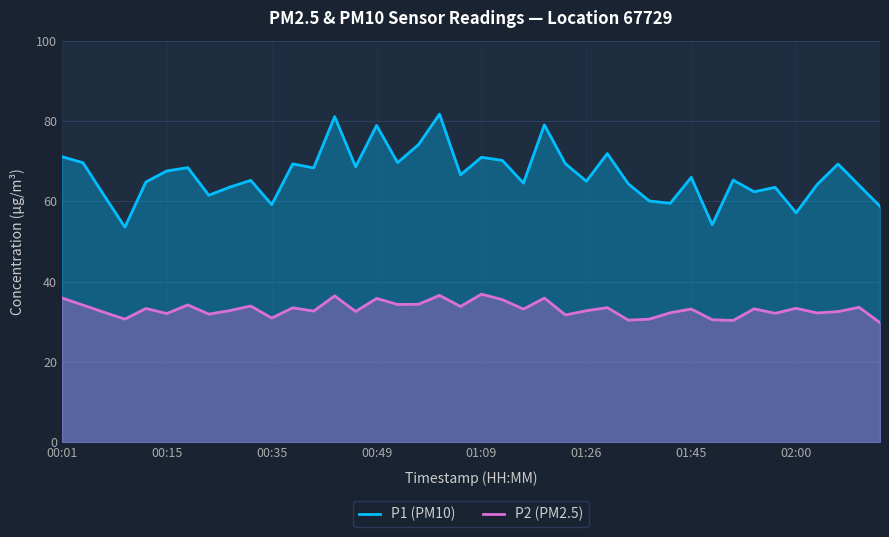

At which label does P1 (PM10) first exceed 65?

00:01